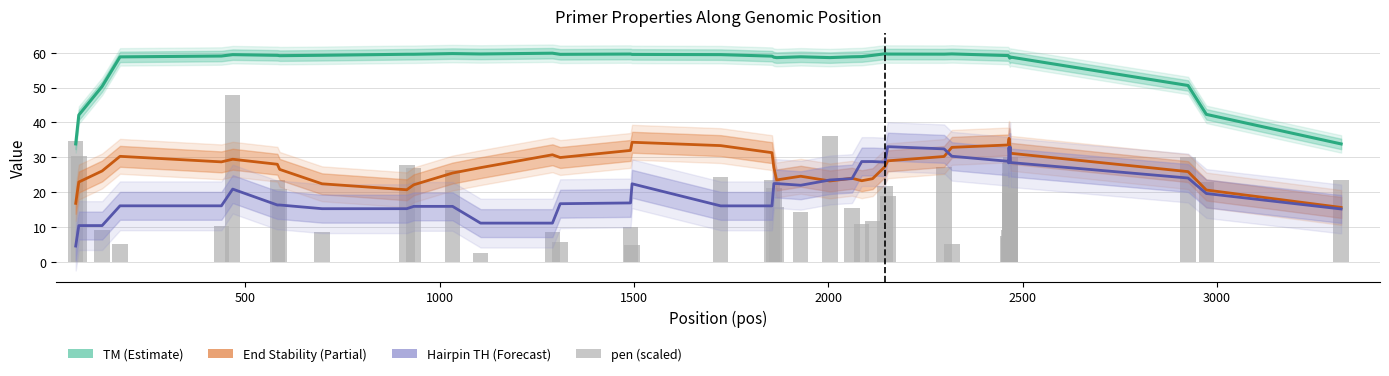

Rank the series by their maximum value, from highest to lowest.

TM (Estimate), pen (scaled), End Stability (Partial), Hairpin TH (Forecast)